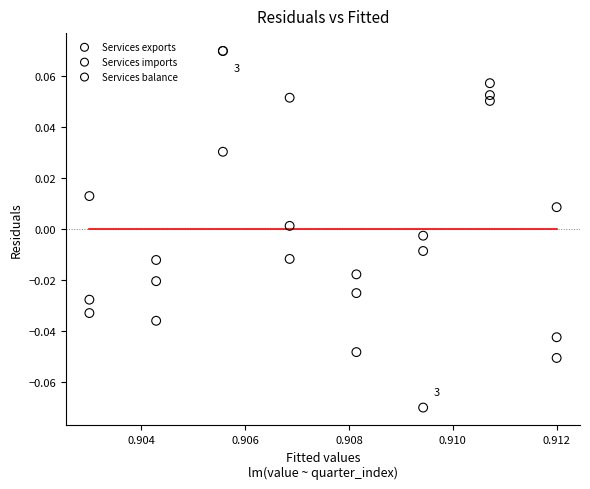

Which series contains the lowest Y value?

Services imports